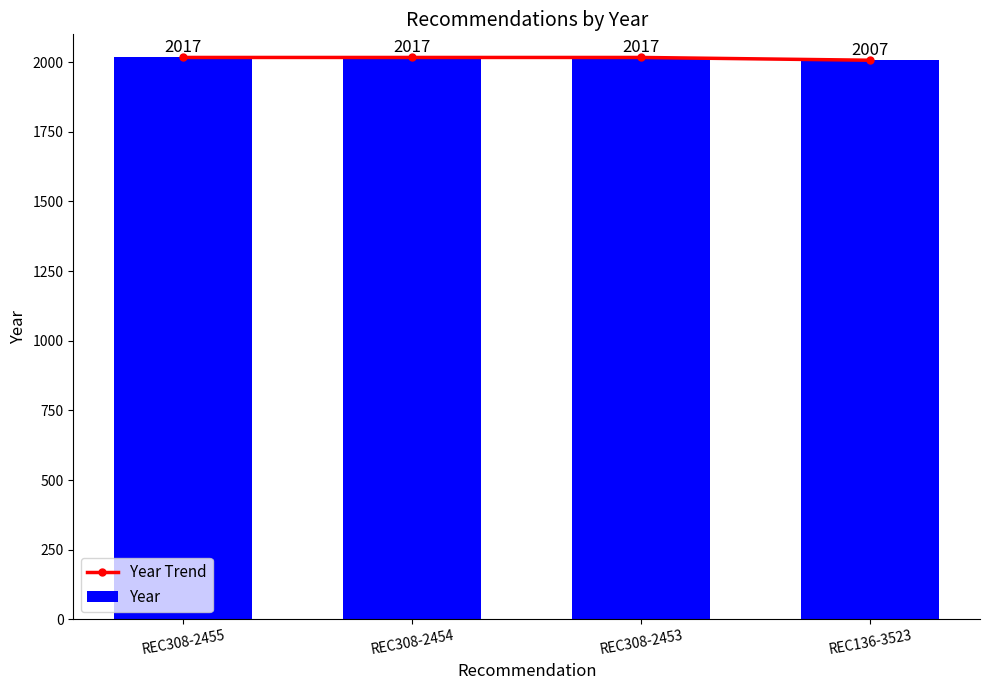

What is the difference between the Year Trend values at REC308-2453 and REC136-3523?

10